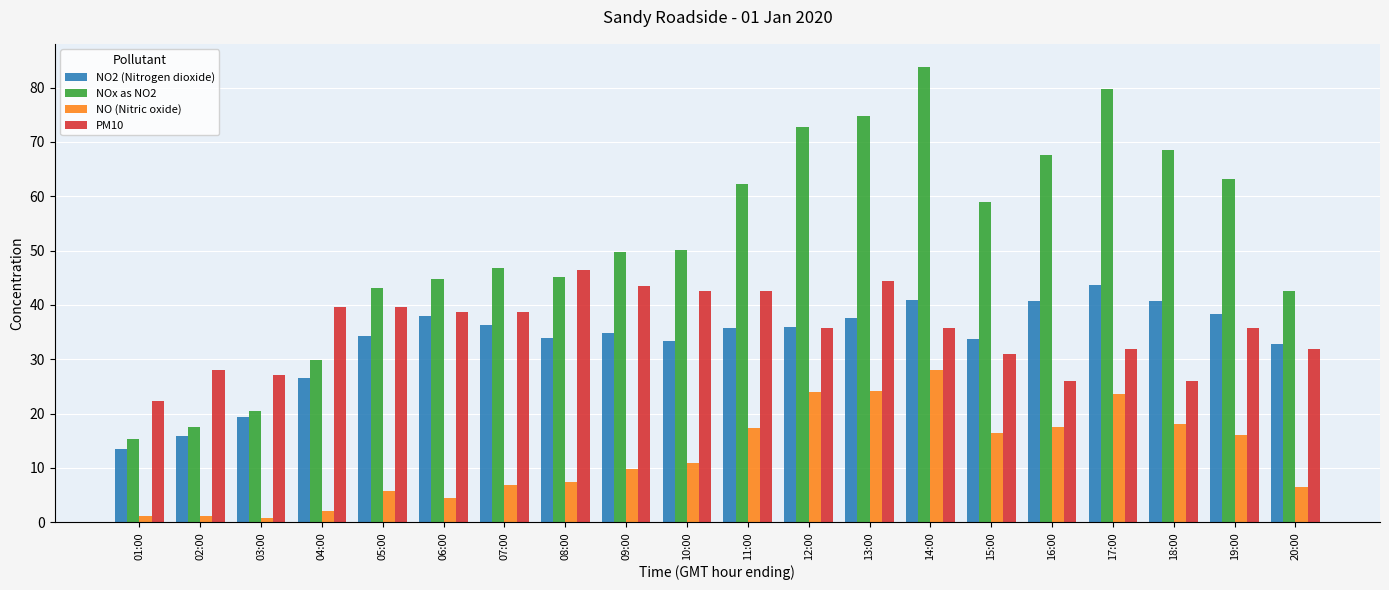

At which label does PM10 first exceed 35?

04:00